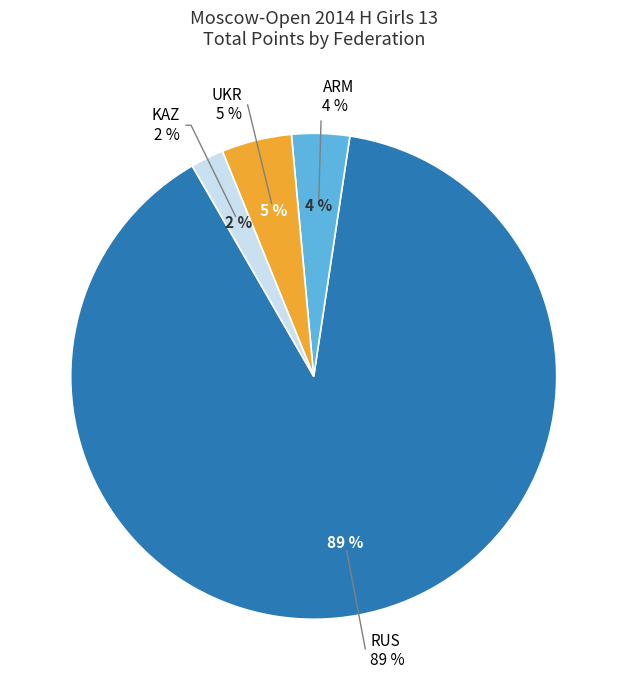

Is UKR the majority of the pie?

No